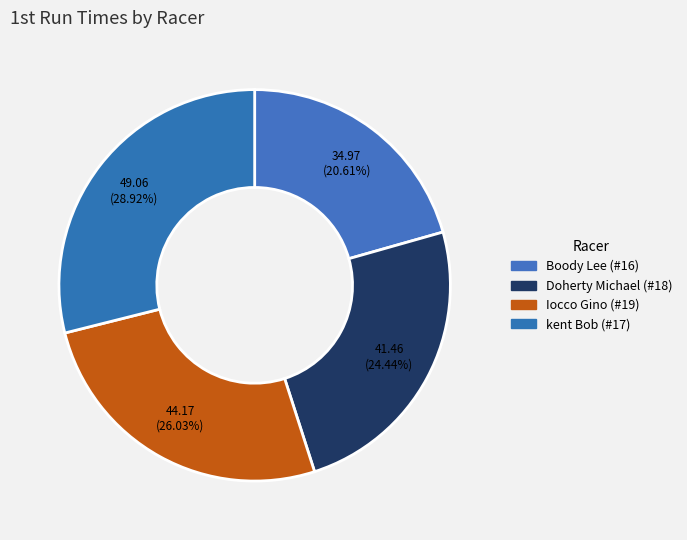

Count the number of slices in the pie.

4